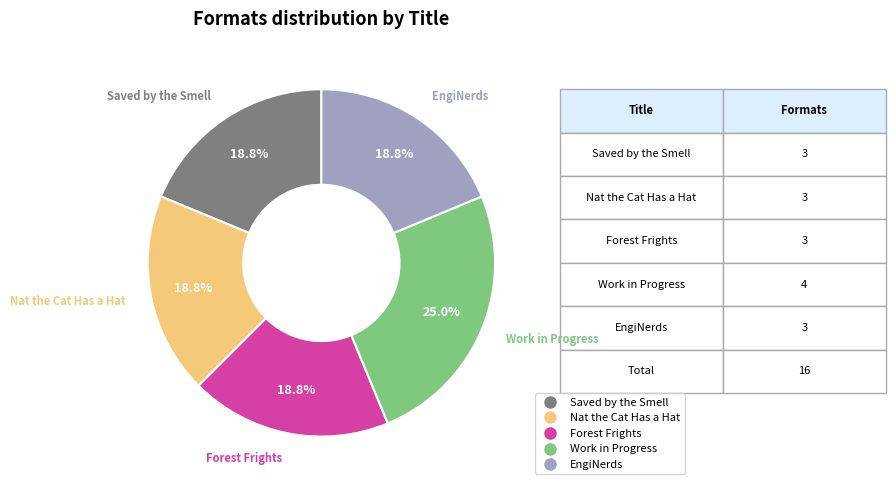

To the nearest percent, what percentage of the pie is Saved by the Smell?

19%